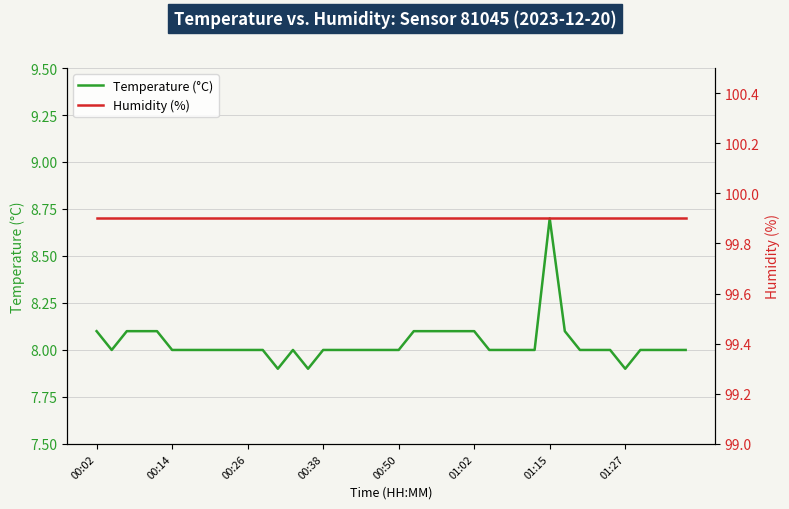

Is it true that Temperature (°C) equals 12.4 at 00:50?

False